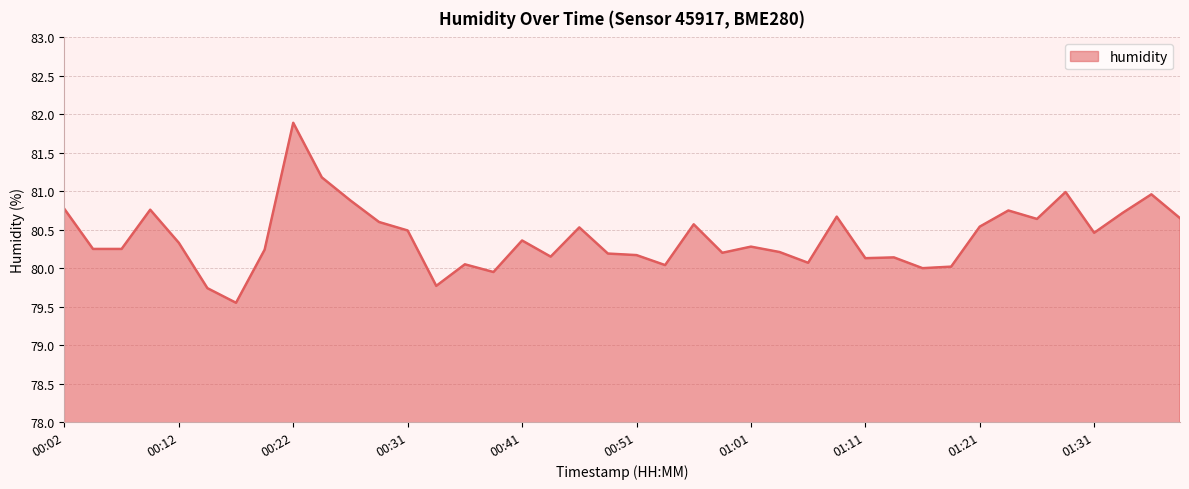

What is the difference between the maximum and minimum values?

2.3